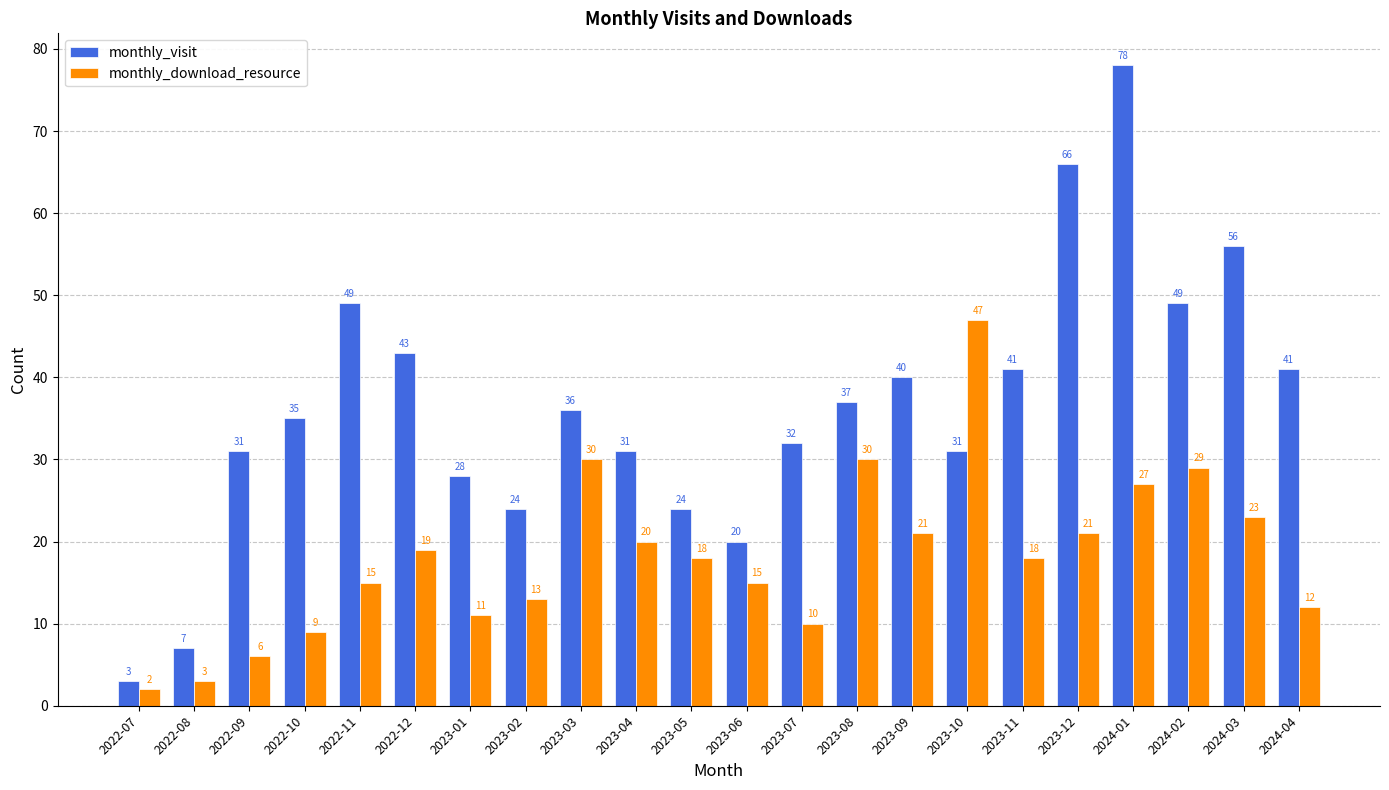

The monthly_visit series shows 11 at 2023-11. True or false?

False